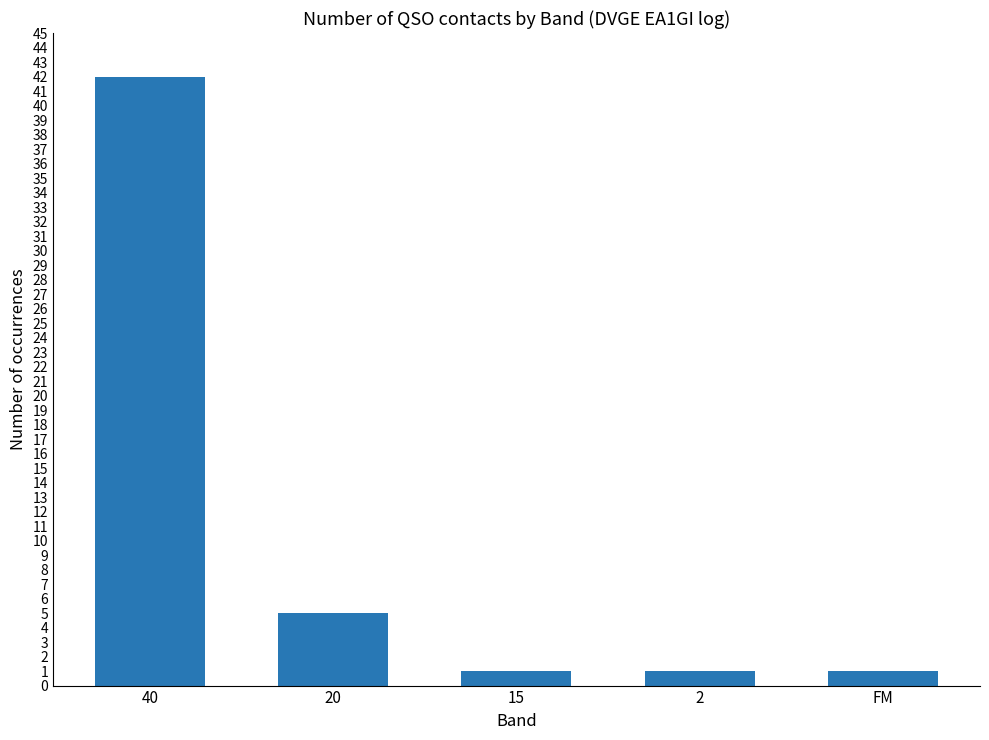

What is the average value?

10